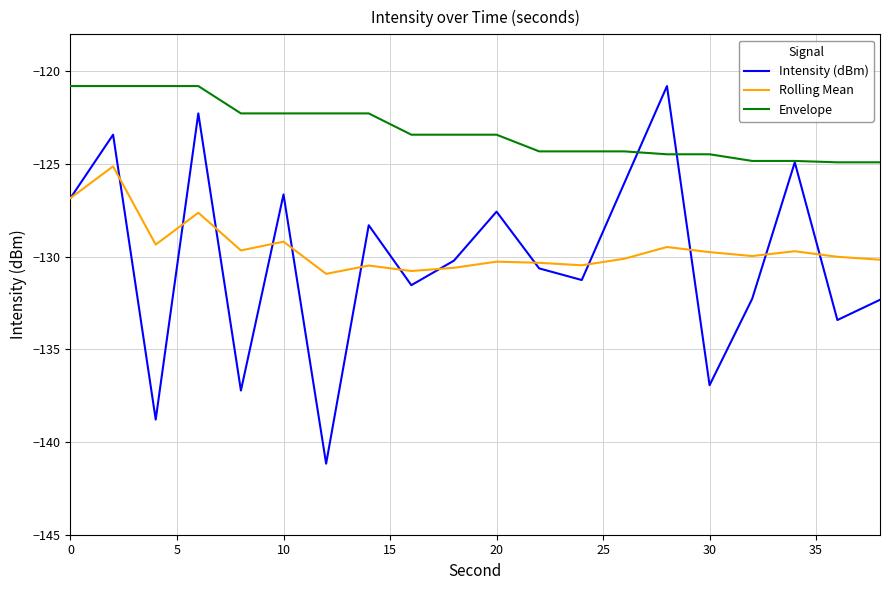

What is the maximum value shown in the chart?

-120.8